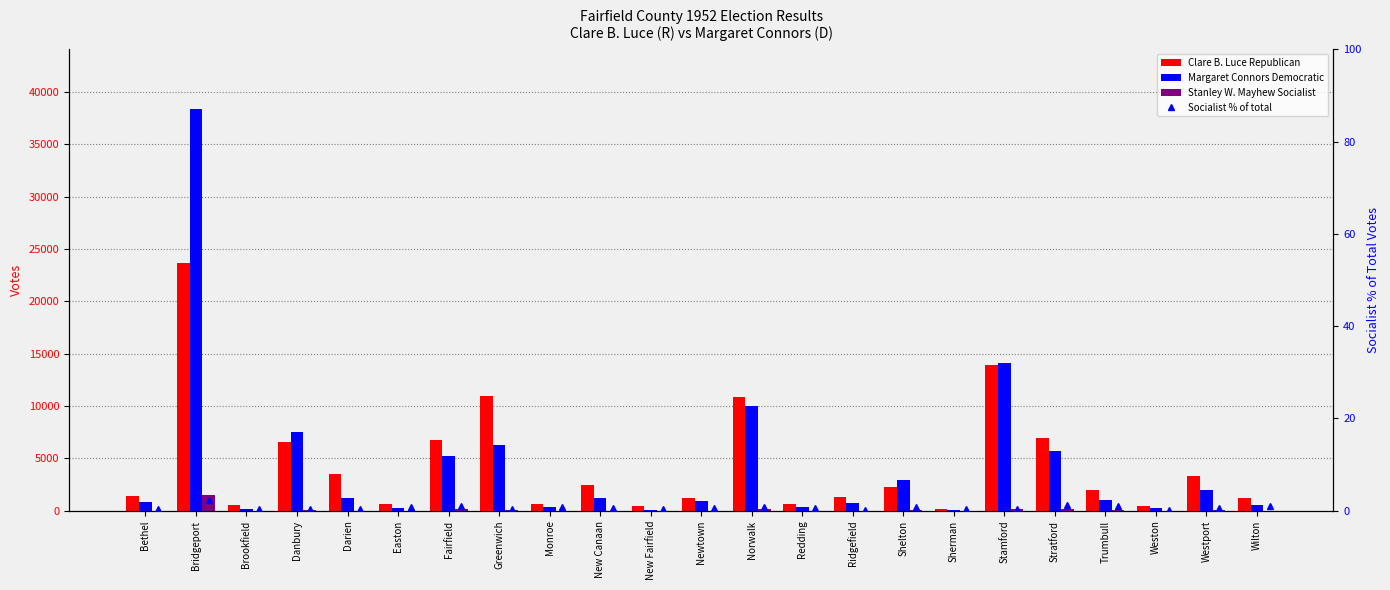

What is the spread (max minus min) of values at Redding?

693.4